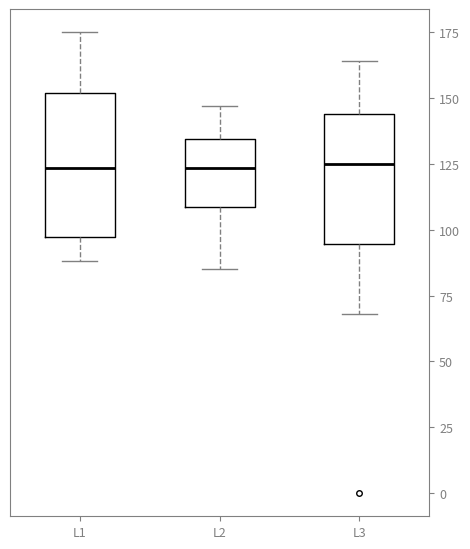

Reading left to right, read every box against the y-axis: the position of its median line, the range the box covers, and the ends of its whiskers. The values are not printed on the chart, so give them approximately, as read against the axis.

L1: median 125, box 95 to 150, whiskers 90 to 175
L2: median 125, box 110 to 135, whiskers 85 to 145
L3: median 125, box 95 to 145, whiskers 70 to 165